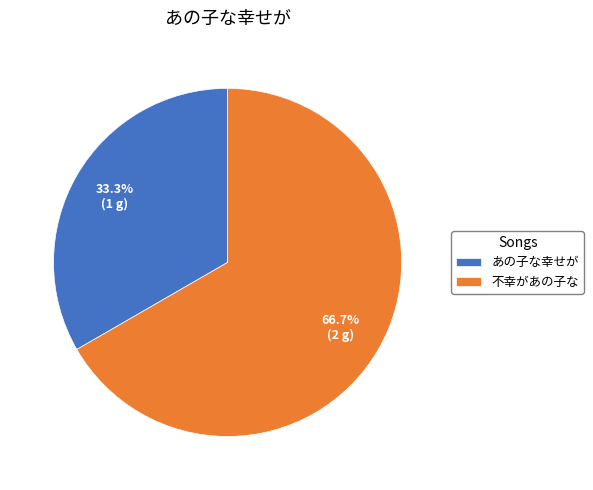

Which category has the biggest portion of the pie?

不幸があの子な